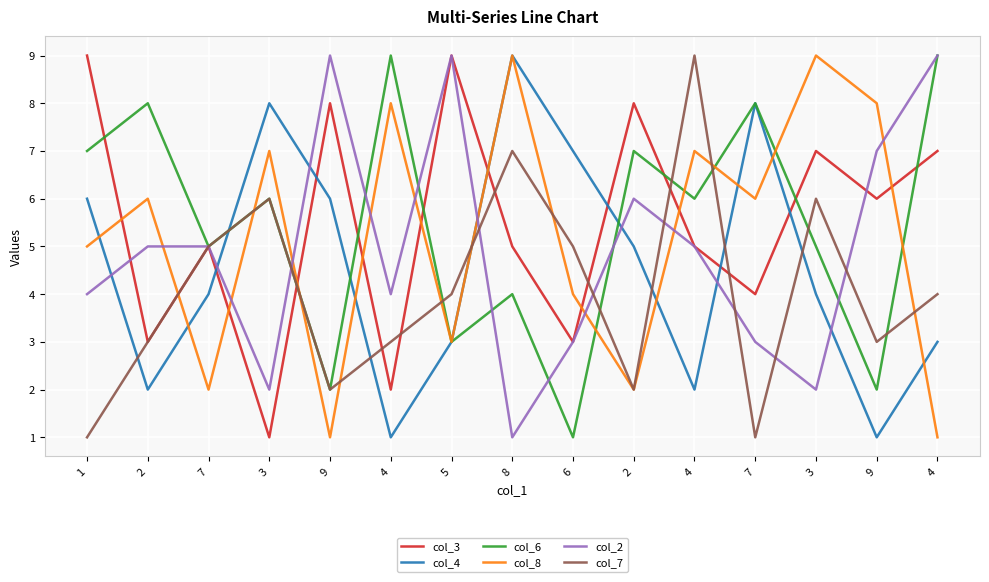

Reading left to right, extract all data points from this chart.

col_3: 9	3	5	1	8	2	9	5	3	8	5	4	7	6	7
col_4: 6	2	4	8	6	1	3	9	7	5	2	8	4	1	3
col_6: 7	8	5	6	2	9	3	4	1	7	6	8	5	2	9
col_8: 5	6	2	7	1	8	3	9	4	2	7	6	9	8	1
col_2: 4	5	5	2	9	4	9	1	3	6	5	3	2	7	9
col_7: 1	3	5	6	2	3	4	7	5	2	9	1	6	3	4